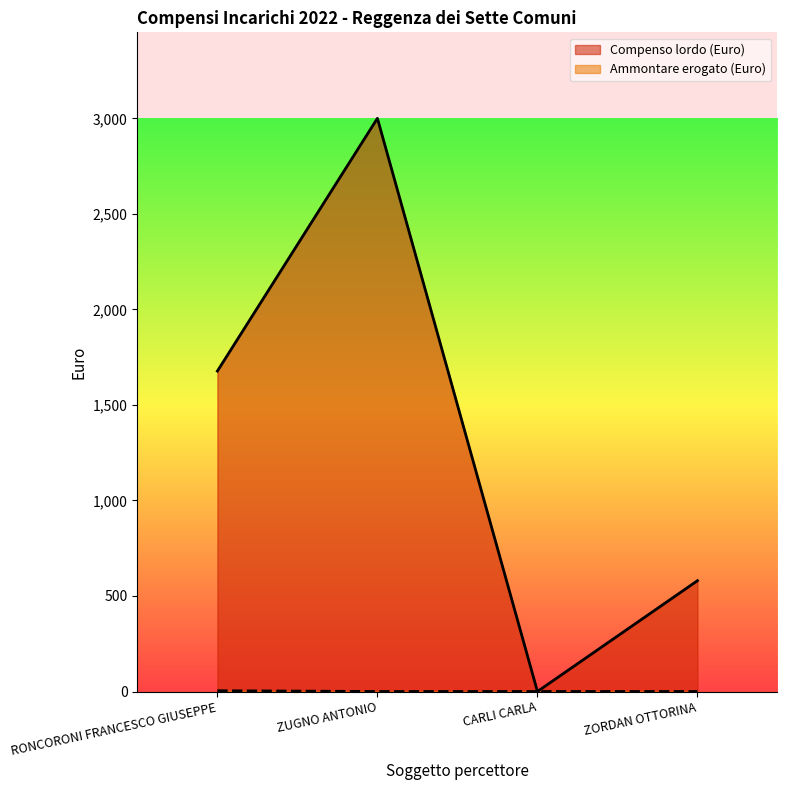

Reading left to right, list all the values displayed in this chart.

Compenso lordo (Euro): RONCORONI FRANCESCO GIUSEPPE=1677	ZUGNO ANTONIO=3000	CARLI CARLA=0	ZORDAN OTTORINA=580
Ammontare erogato (Euro): RONCORONI FRANCESCO GIUSEPPE=4	ZUGNO ANTONIO=0	CARLI CARLA=0	ZORDAN OTTORINA=0